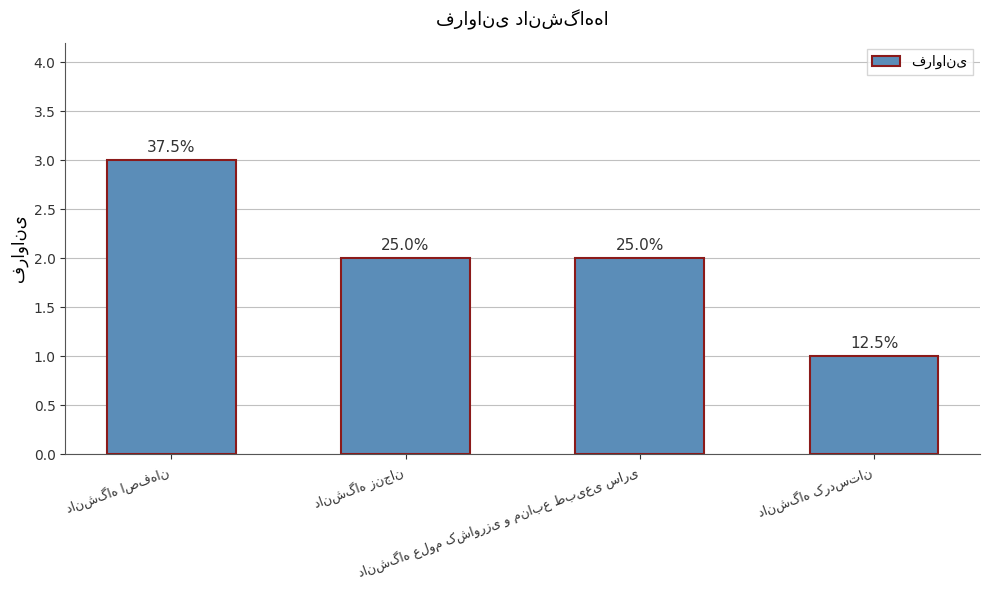

Rank the categories by value from highest to lowest.

دانشگاه اصفهان, دانشگاه زنجان, دانشگاه علوم کشاورزی و منابع طبیعی ساری, دانشگاه کردستان